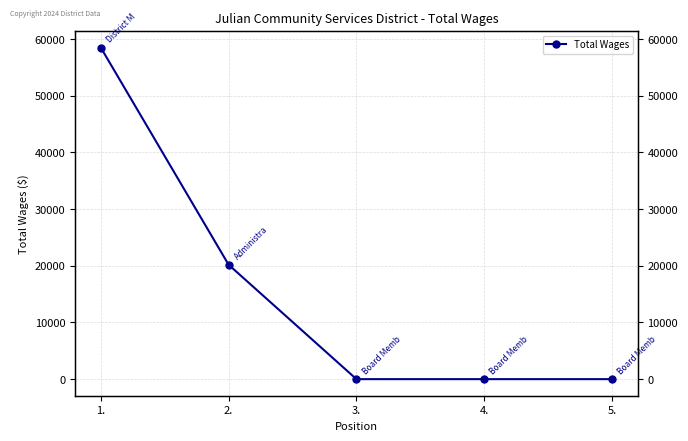

Reading left to right, list all the values displayed in this chart.

1.=58500	2.=20185	3.=0	4.=0	5.=0